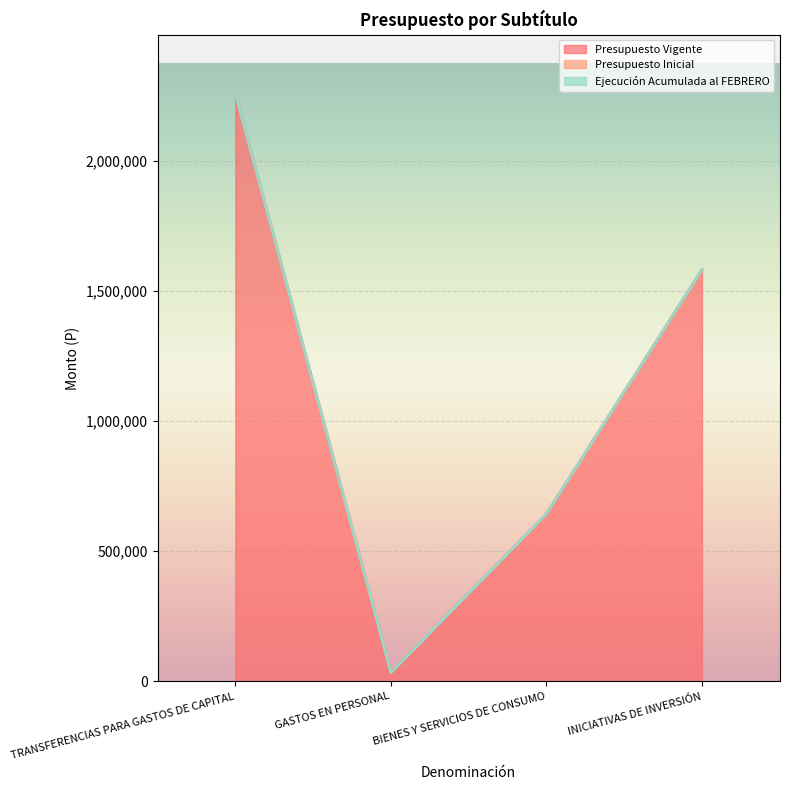

True or false: Presupuesto Inicial and Ejecución Acumulada al FEBRERO cross at least once.

False